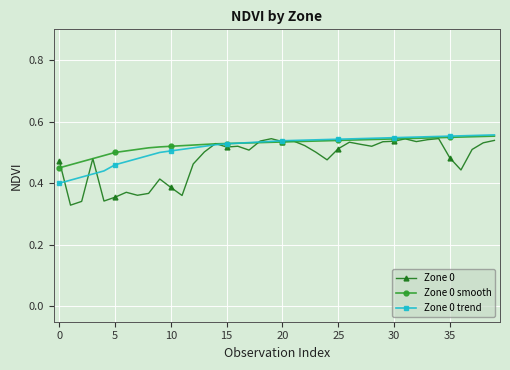

At how many categories does at least one series exceed 0?

40